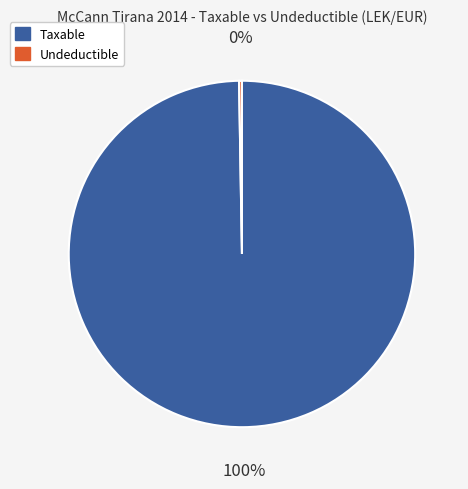

To the nearest percent, what is the average slice percentage?

50%